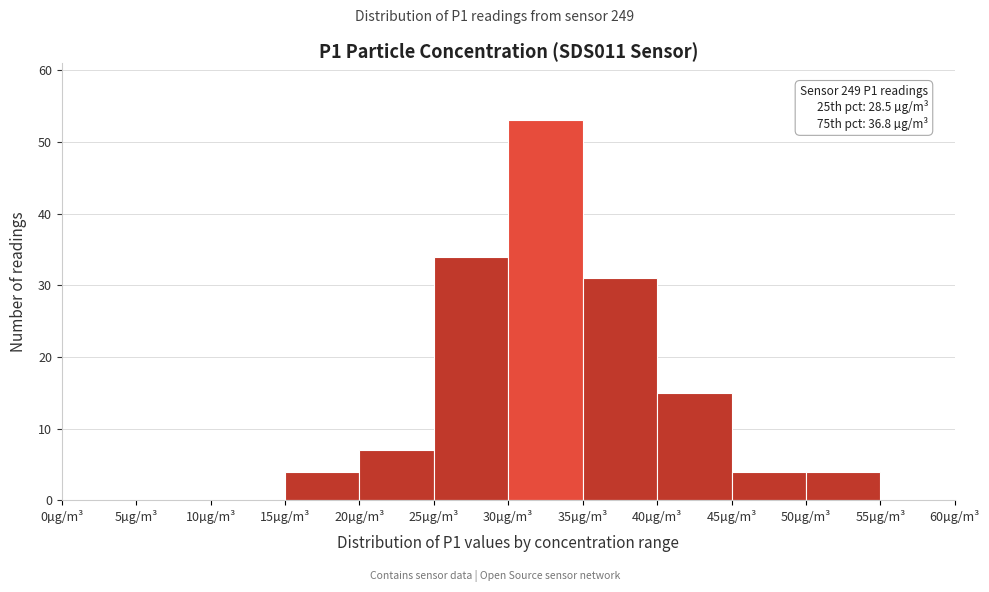

Over which range of the x-axis is the bar tallest?

30 to 35